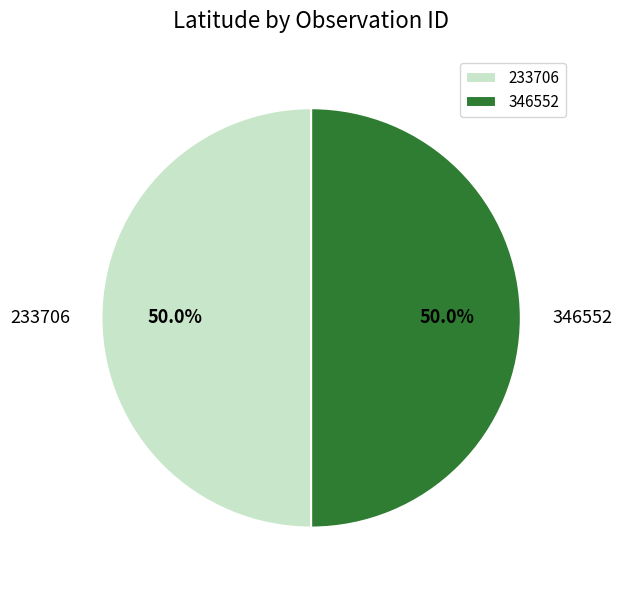

What is the total percentage of 233706 and 346552?

100.0%